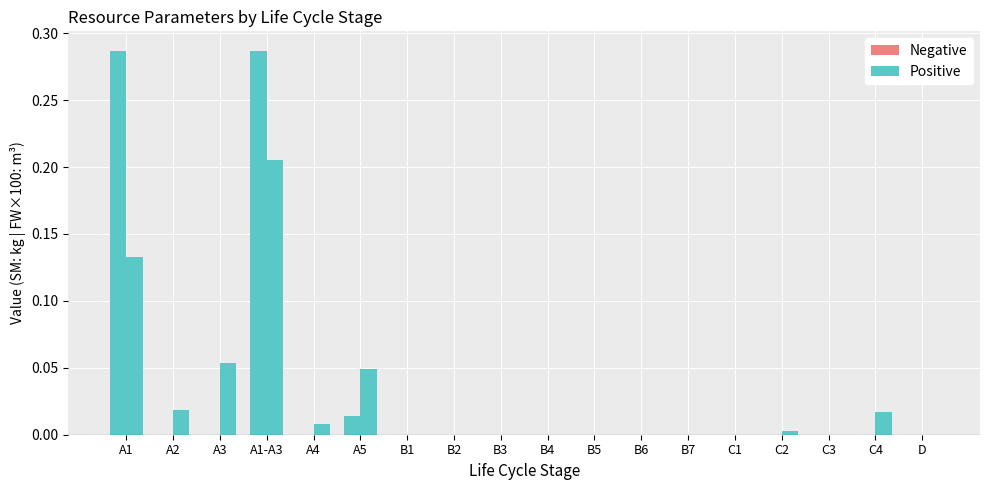

Reading right to left, transcribe all the data shown in this chart.

SM (kg): 0.0	0.0	0.0	0.0	0.0	0.0	0.0	0.0	0.0	0.0	0.0	0.0	0.0	0.0	0.3	0.0	0.0	0.3
RSF (MJ Hu): 0.0	0.0	0.0	0.0	0.0	0.0	0.0	0.0	0.0	0.0	0.0	0.0	0.0	0.0	0.0	0.0	0.0	0.0
FW (m3): 0.0	0.0	0.0	0.0	0.0	0.0	0.0	0.0	0.0	0.0	0.0	0.0	0.0	0.0	0.0	0.0	0.0	0.0